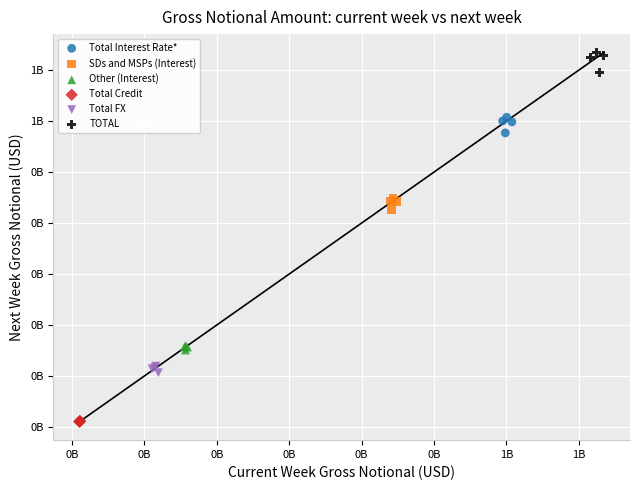

Which series reaches the maximum Y coordinate?

TOTAL